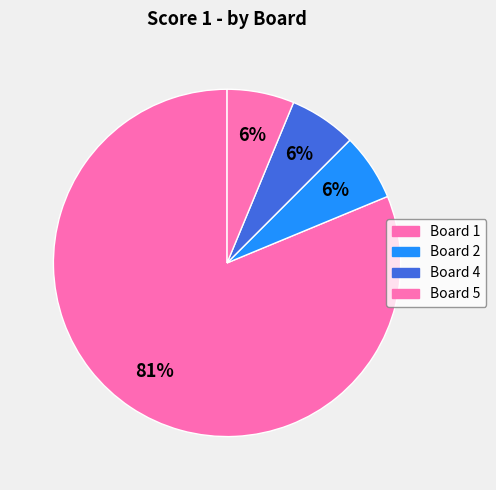

How many slices are in this pie chart?

4